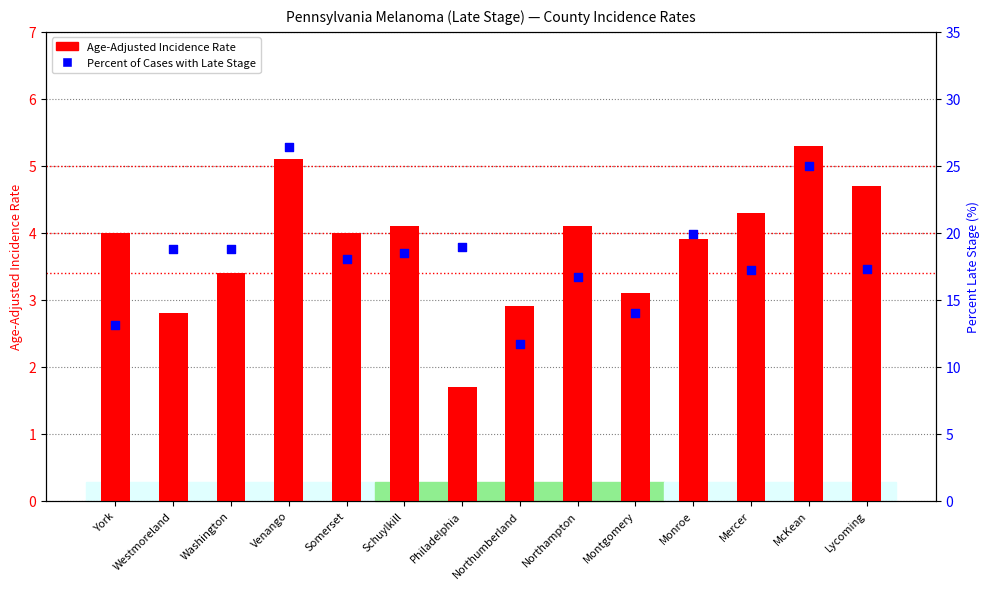

Which series reaches the minimum Y coordinate?

Age-Adjusted Incidence Rate